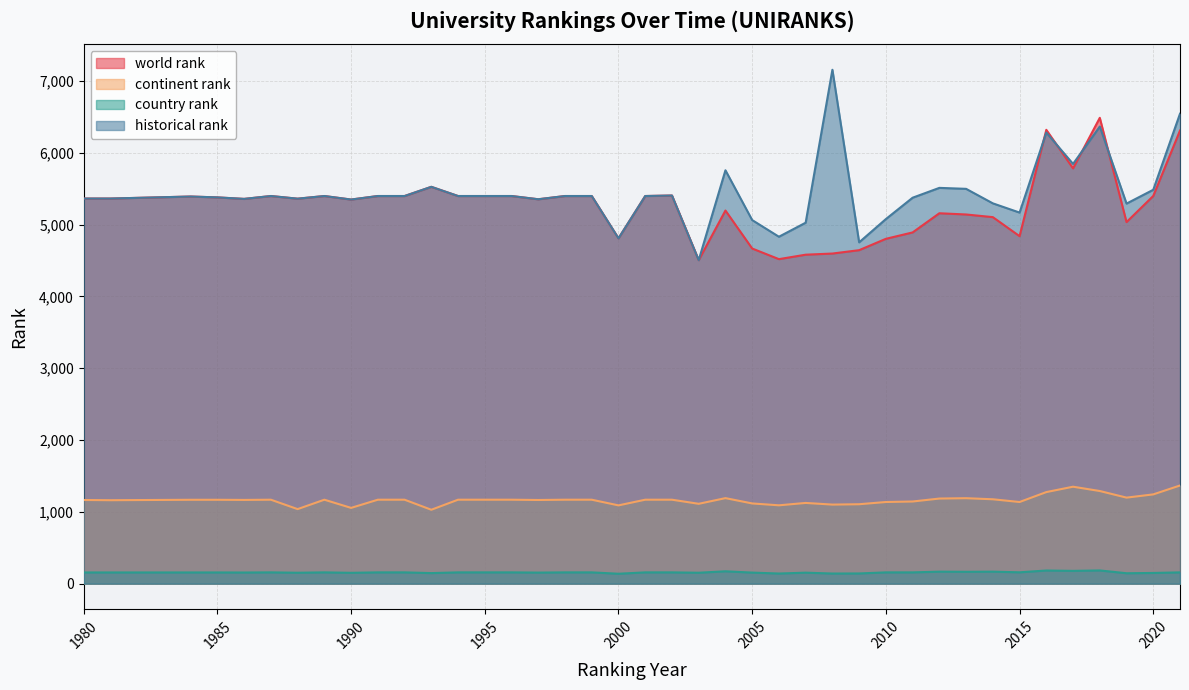

Count the number of categories in the chart.

40